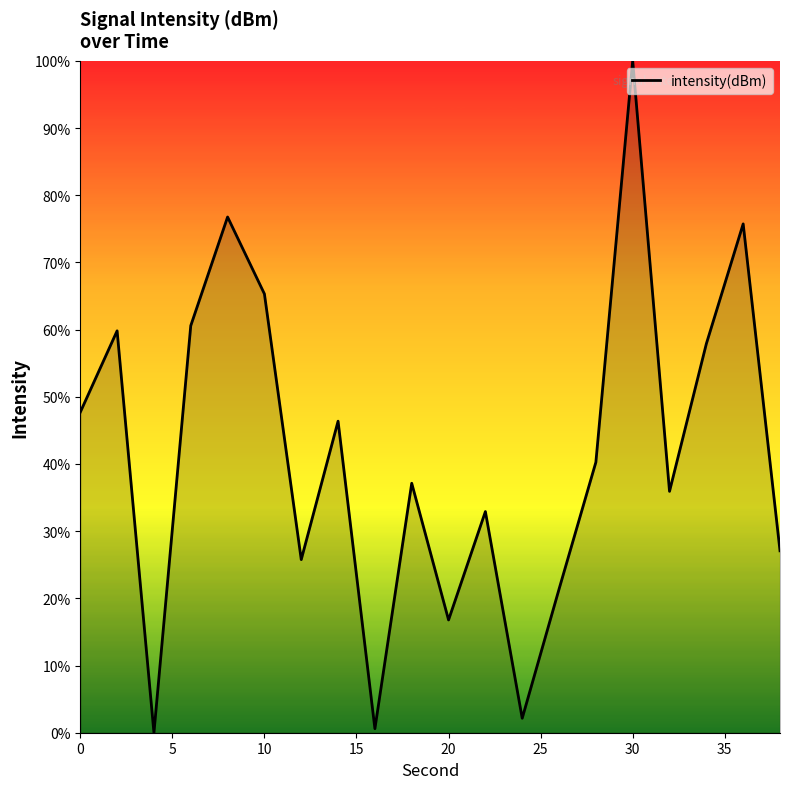

What is the greatest value displayed?

100.0